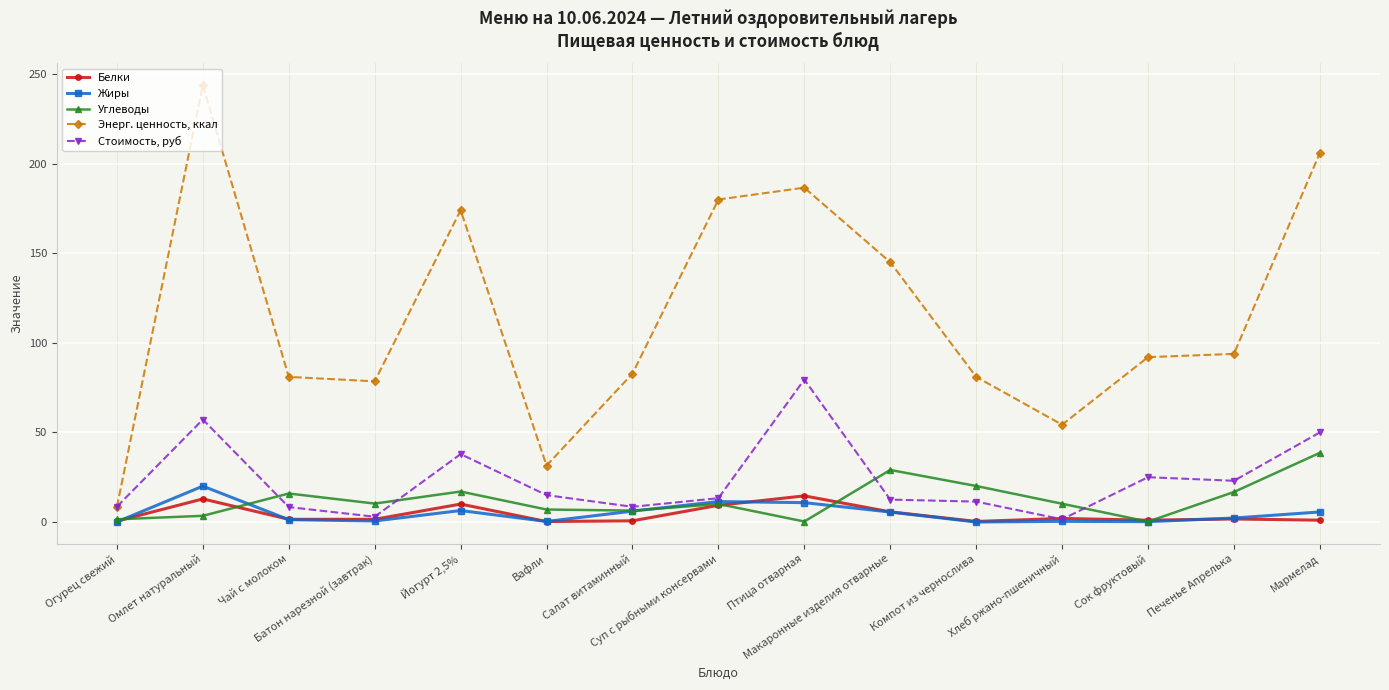

What is the average value of the Жиры series?

4.7